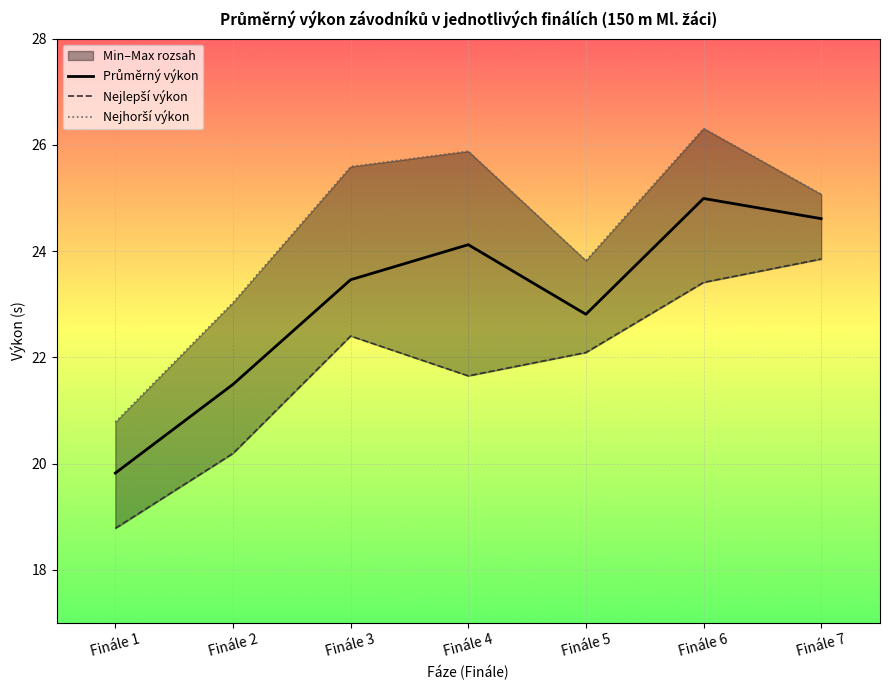

What is the average value of the Průměrný výkon series?

23.0